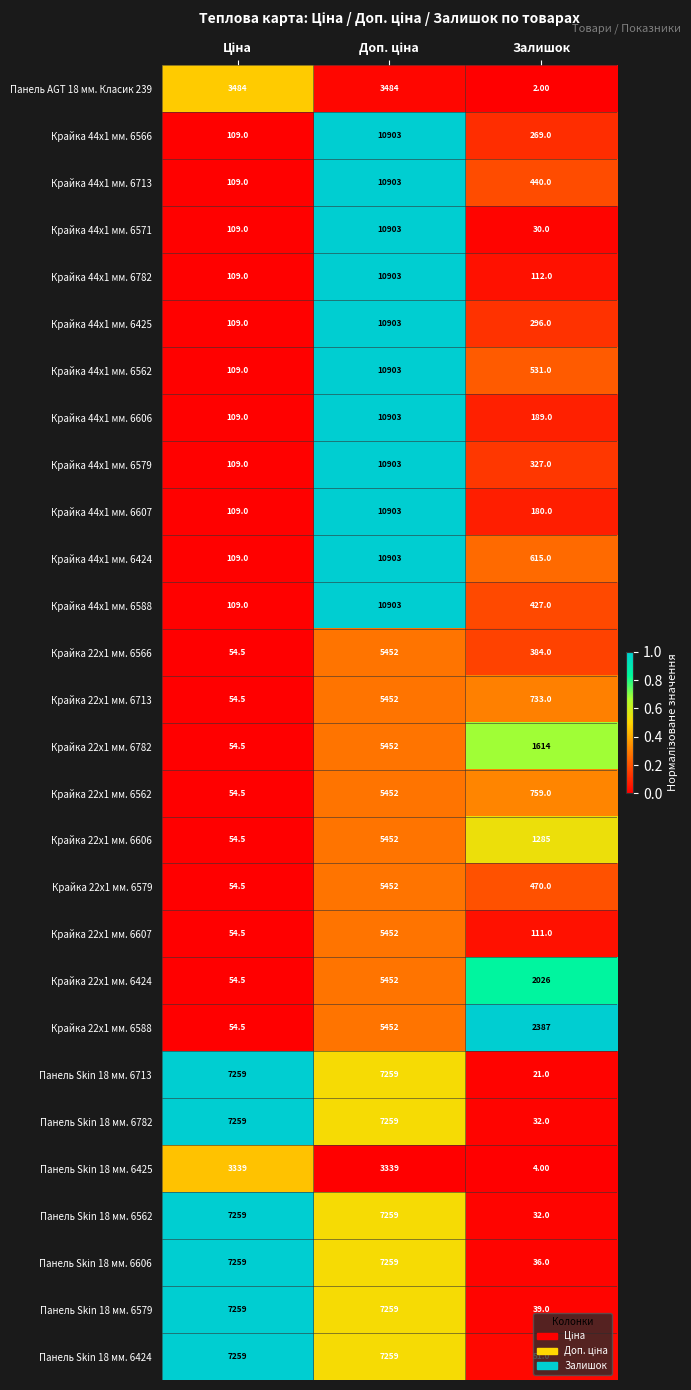

At which label does Панель AGT 18 мм. Класик 239 reach its minimum?

Залишок